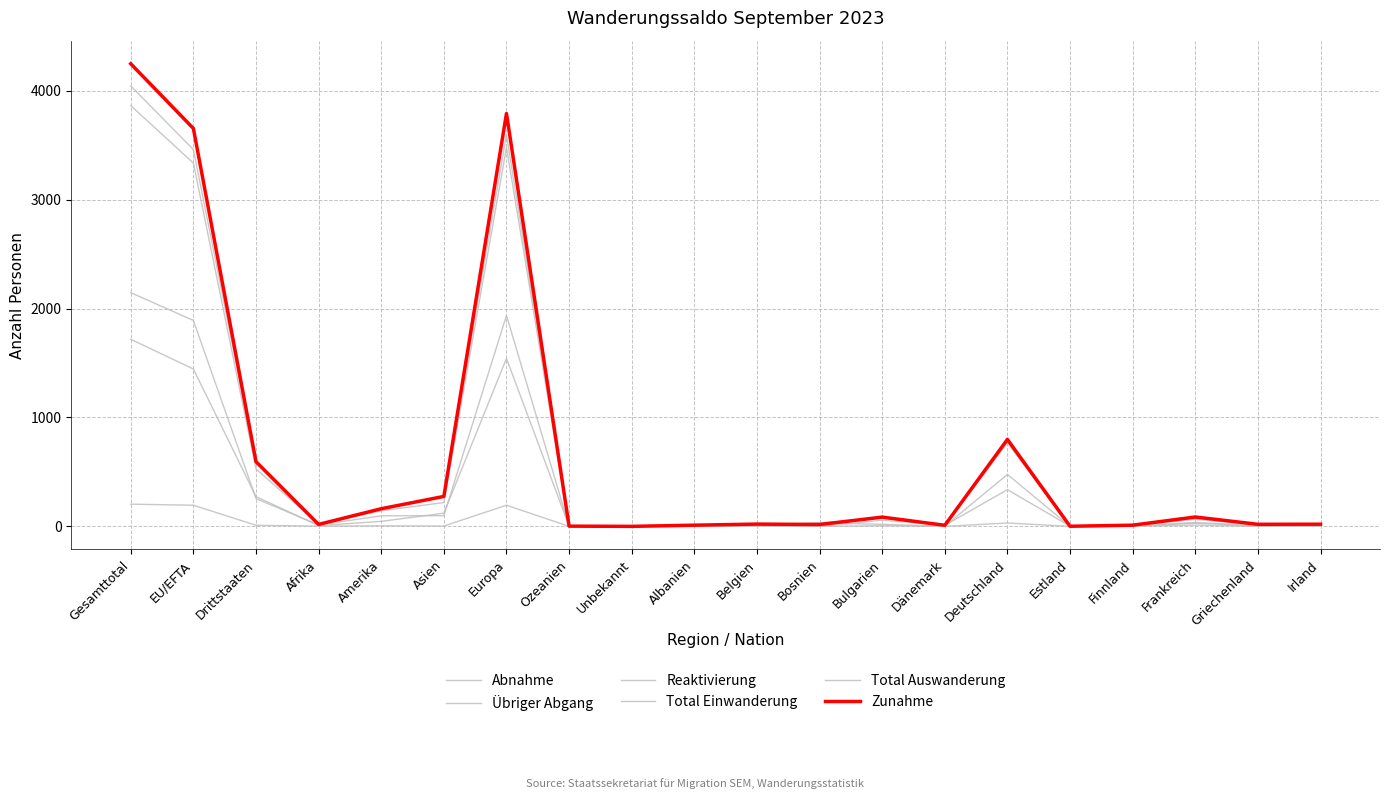

What is the difference between the maximum and minimum values in the Zunahme series?

4248